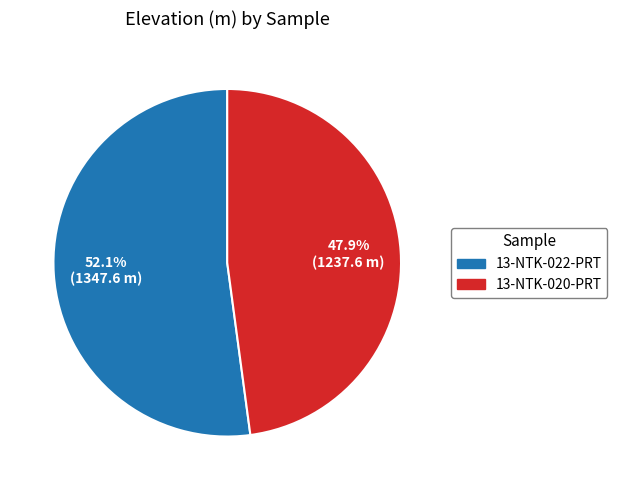

What is the total percentage of 13-NTK-022-PRT and 13-NTK-020-PRT?

100.0%